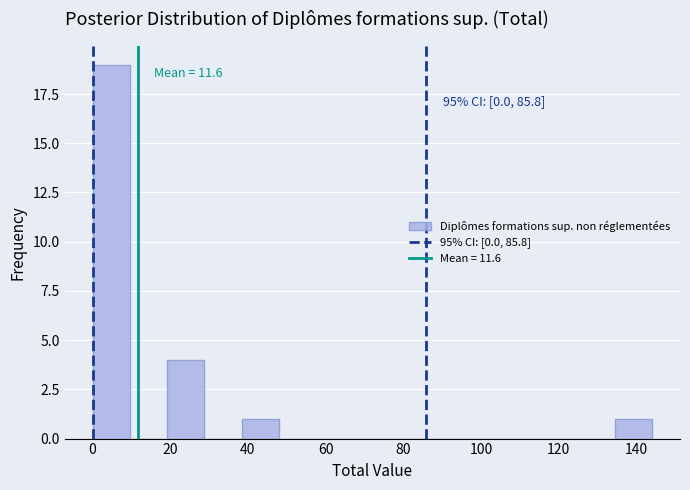

Over which range of the x-axis is the bar tallest?

0.0 to 9.6